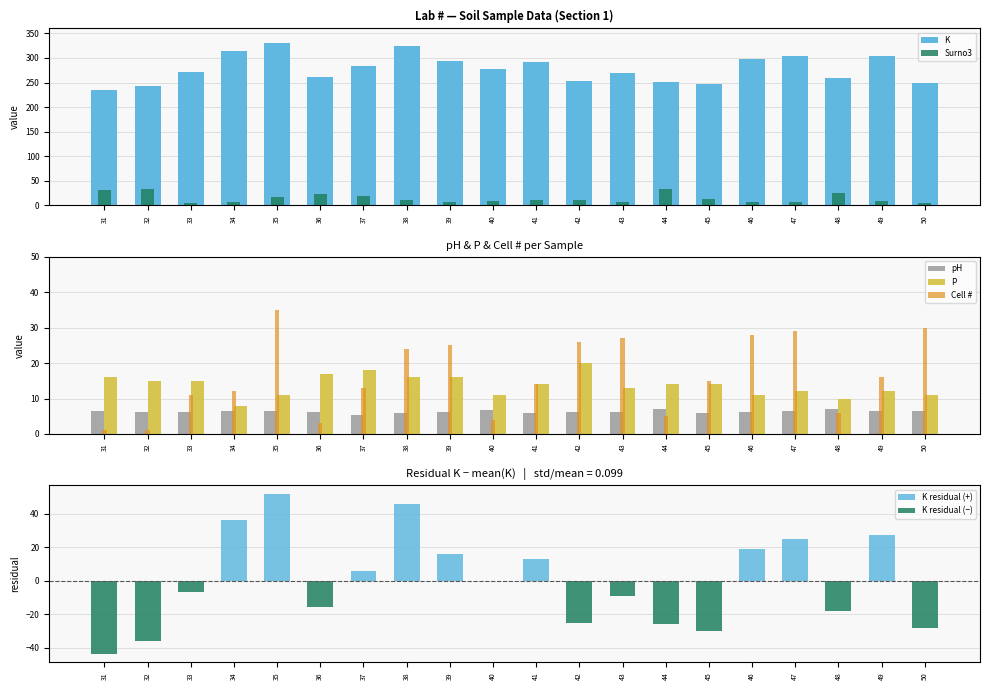

How many groups of bars are there?

20